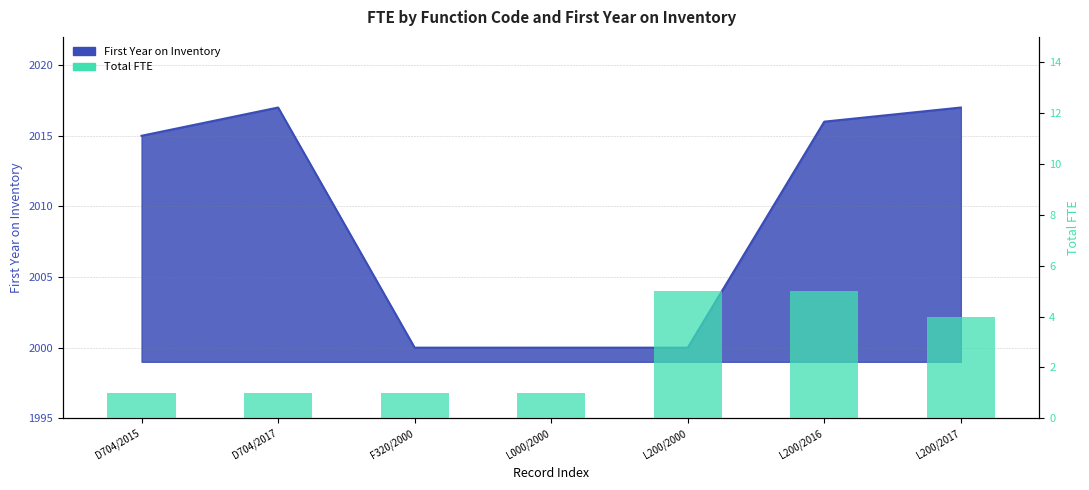

Is it true that the value at F320/2000 is 1?

False